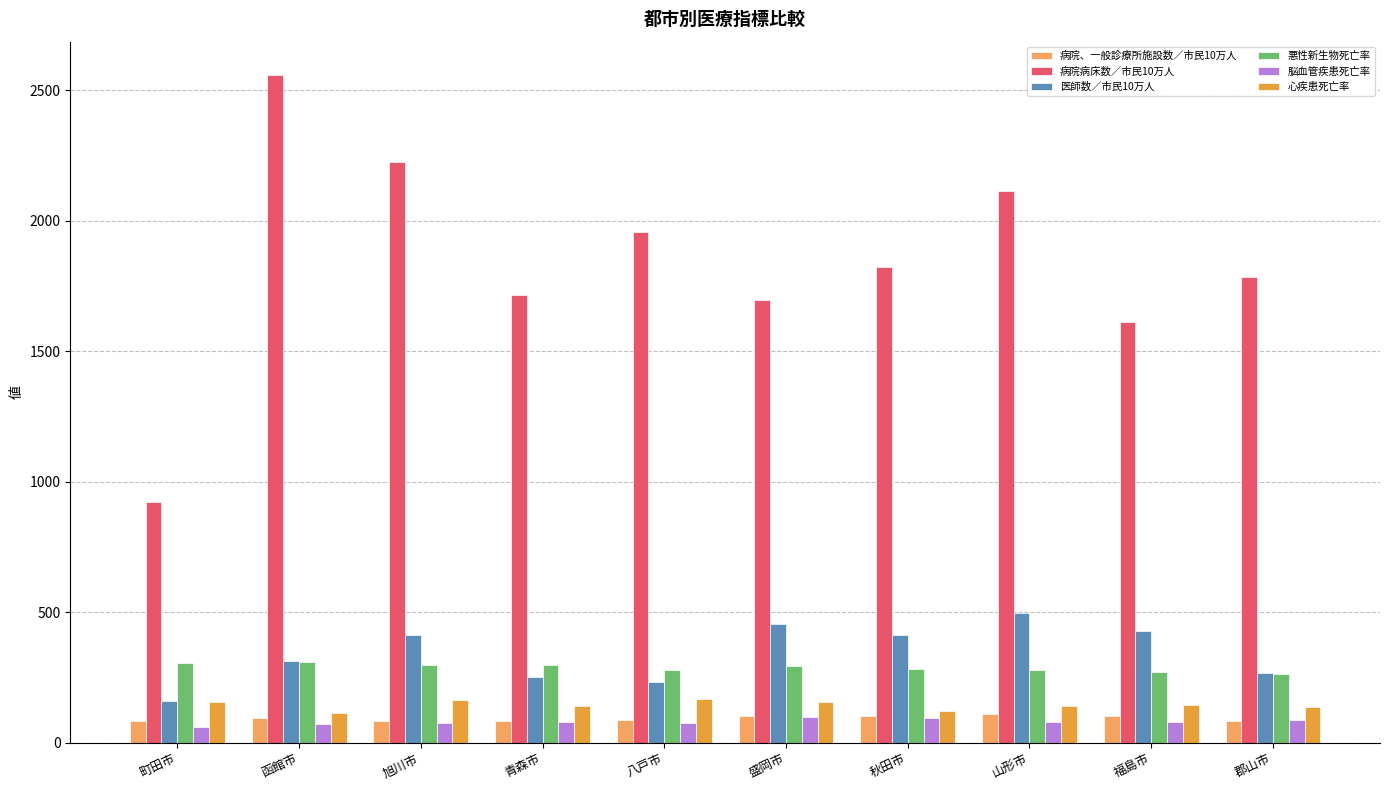

Which category has the highest value across all series?

函館市